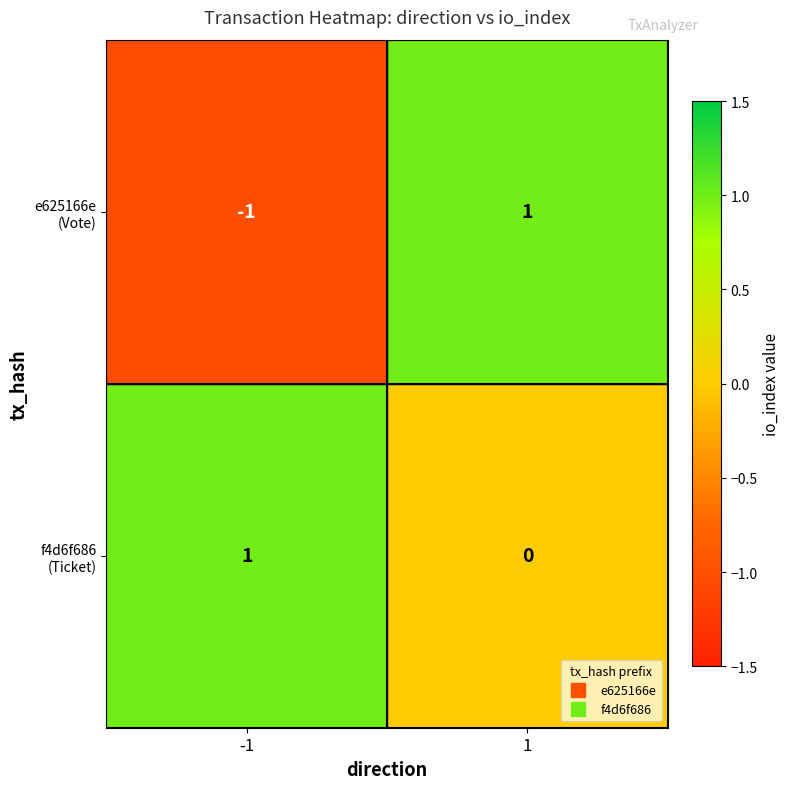

How many series are shown in this chart?

2